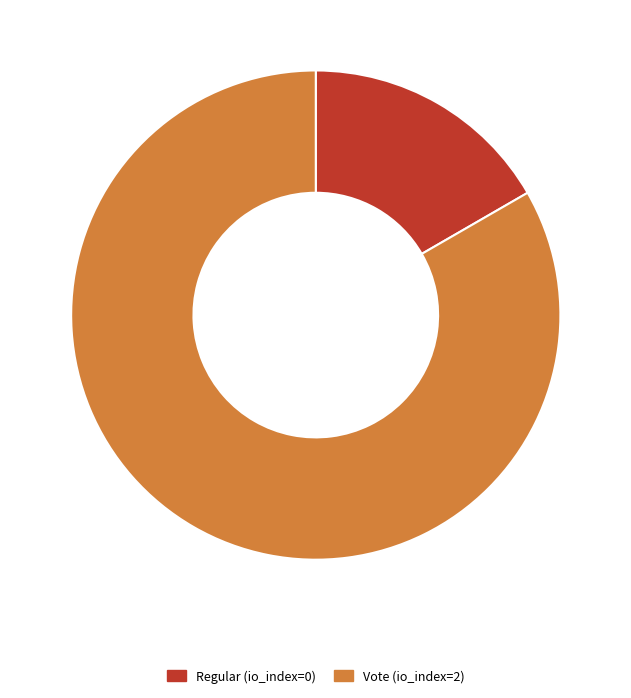

Count the number of slices in the pie.

2